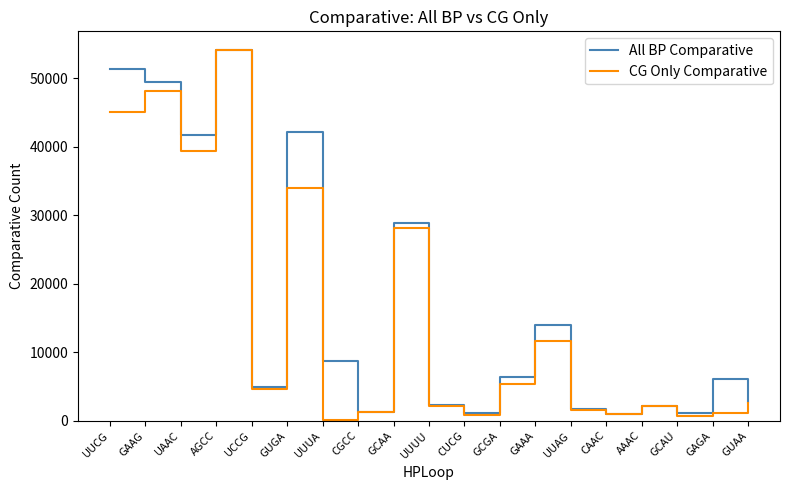

What is the total value across all series at GCAA?

56967